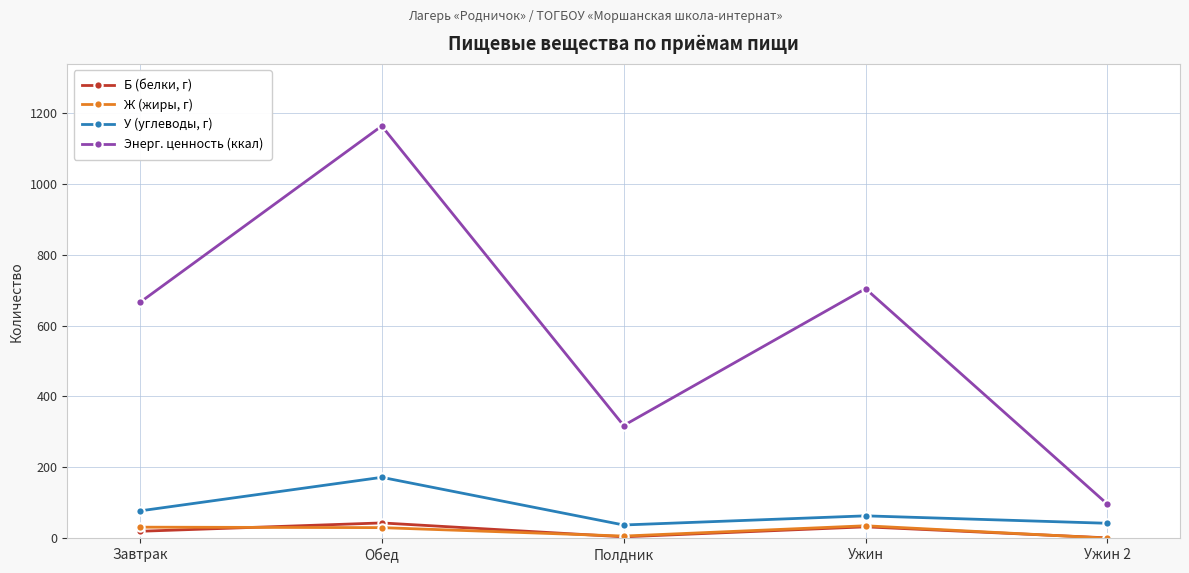

Which series changed the most between Завтрак and Ужин?

Энерг. ценность (ккал)